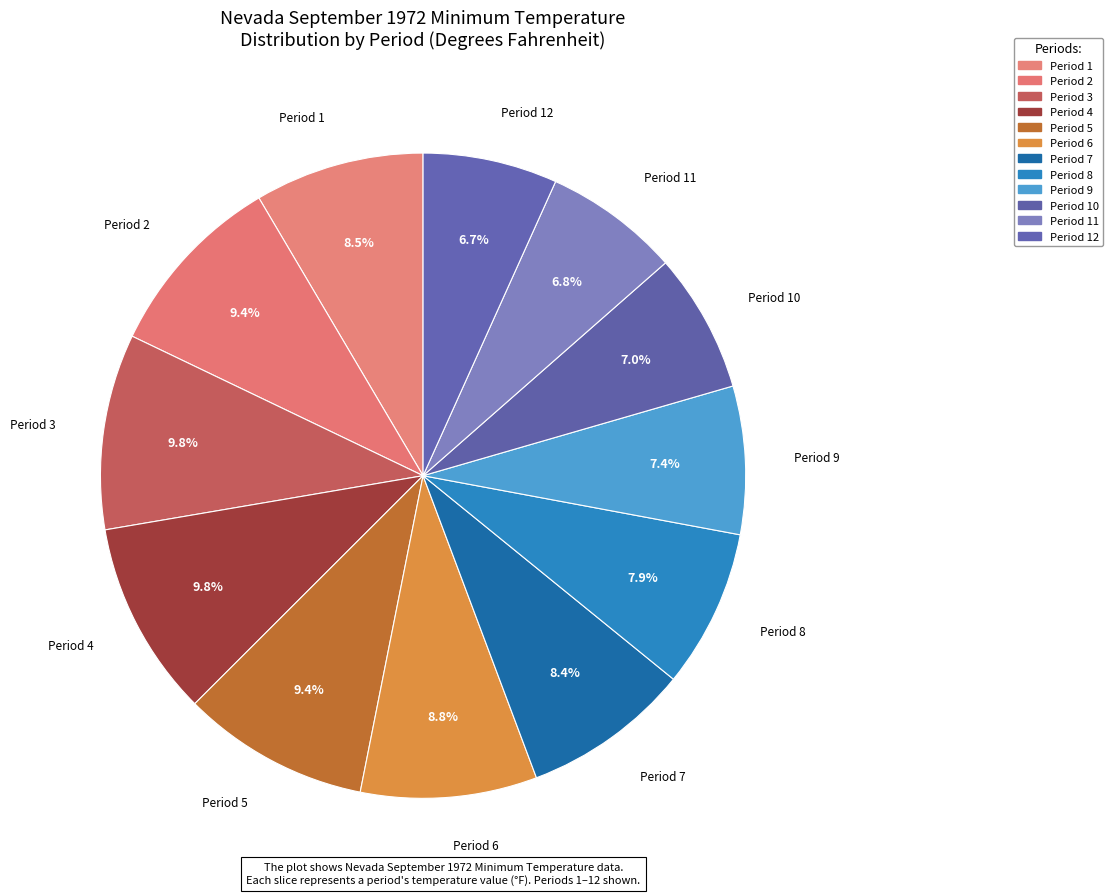

To the nearest percent, what is the difference between the largest and smallest slice percentages?

3%